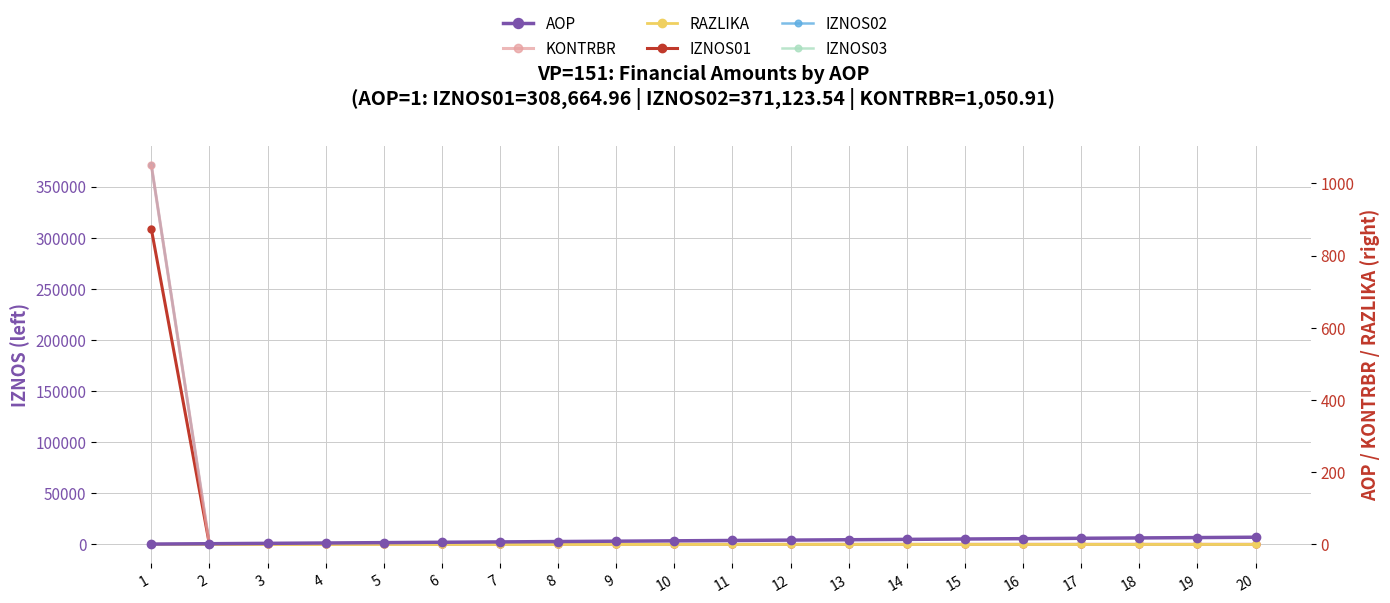

Which label corresponds to the largest value in the chart?

1